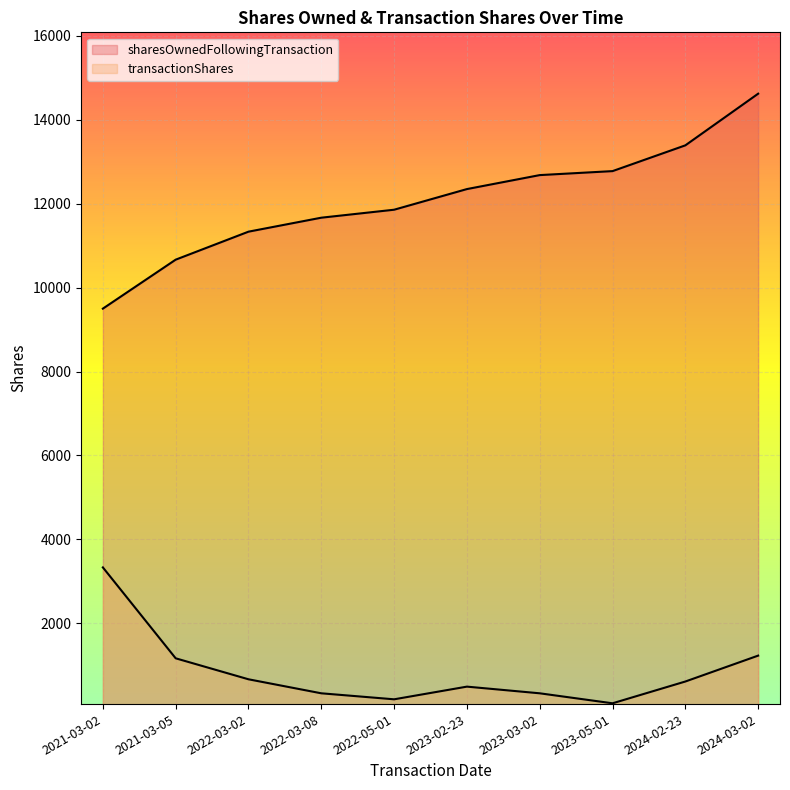

What is the total value across all series at 2022-05-01?

12047